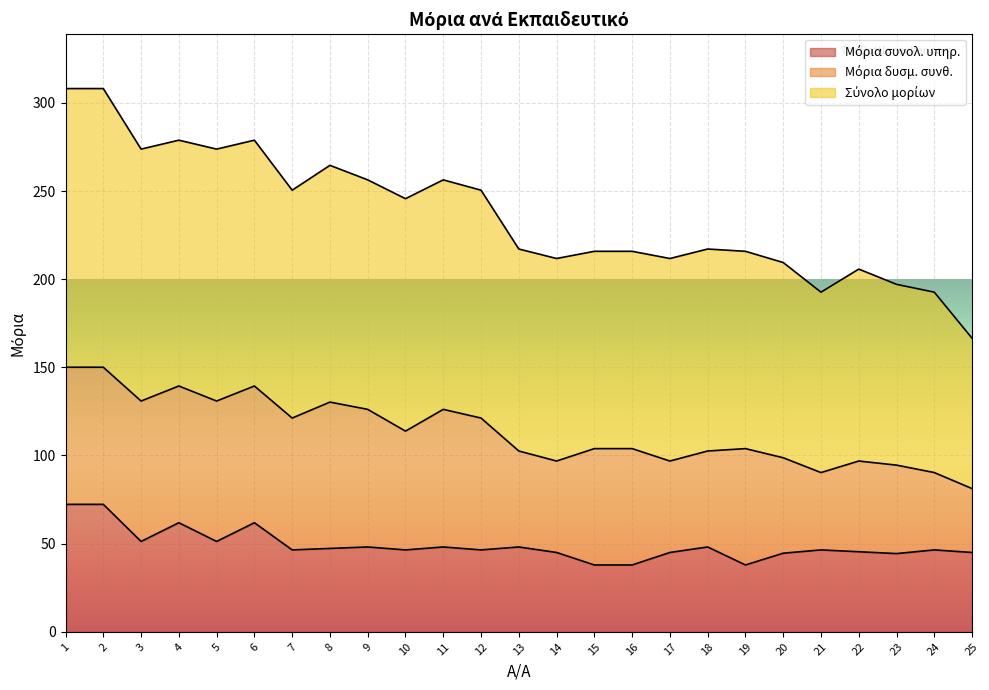

True or false: Σύνολο μορίων and Μόρια συνολ. υπηρ. cross at least once.

False